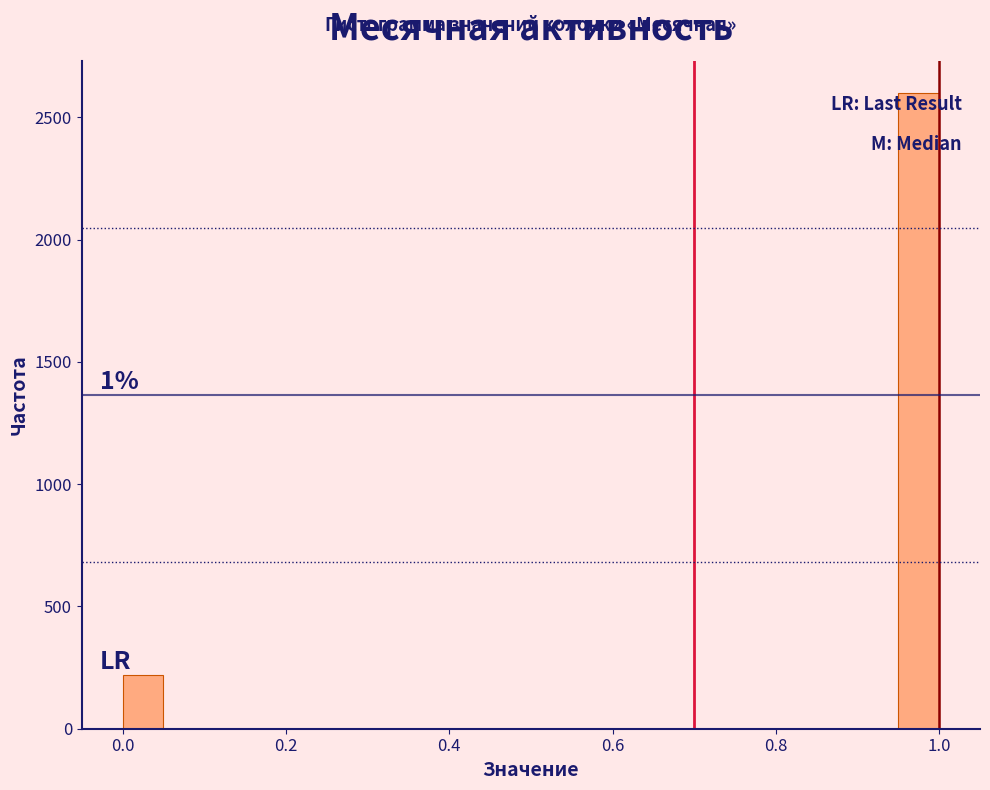

Around what value on the x-axis is the tallest bar? Give the approximate position of its centre, as read against the axis.

0.98